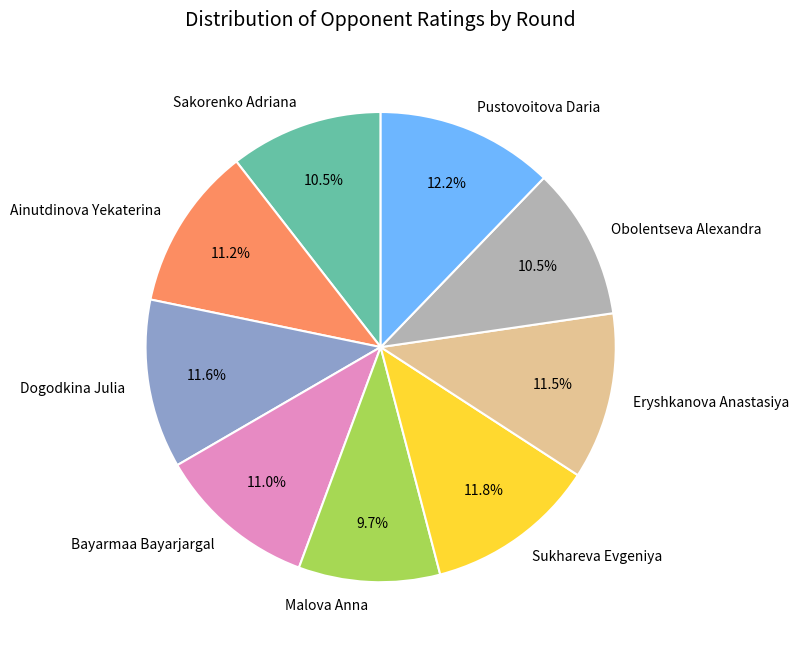

What percentage is NOT represented by Malova Anna?

90.3%